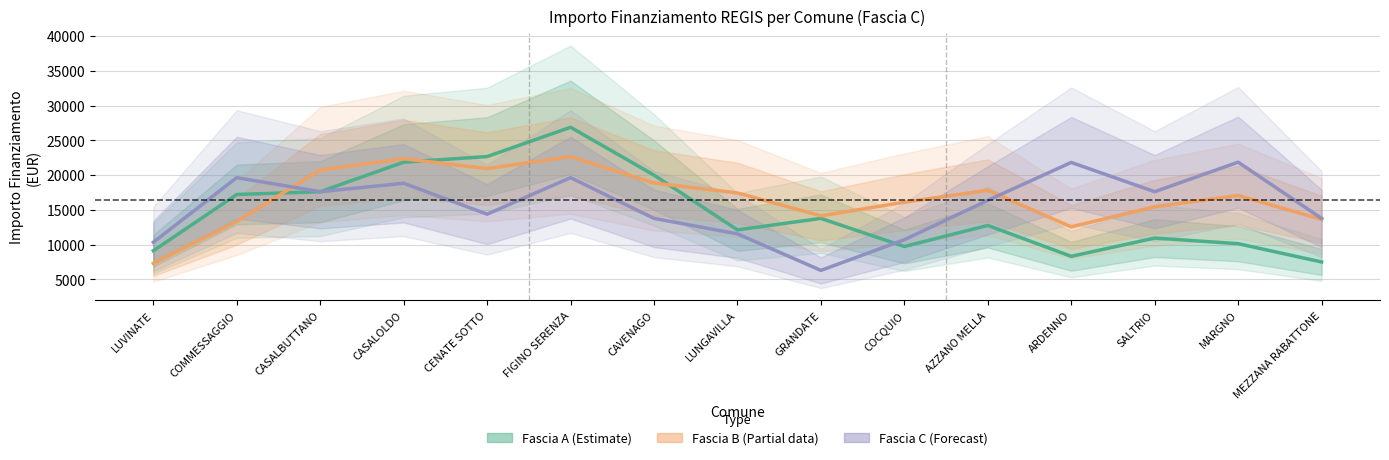

What is the total value across all series at CENATE SOTTO?

57951.7